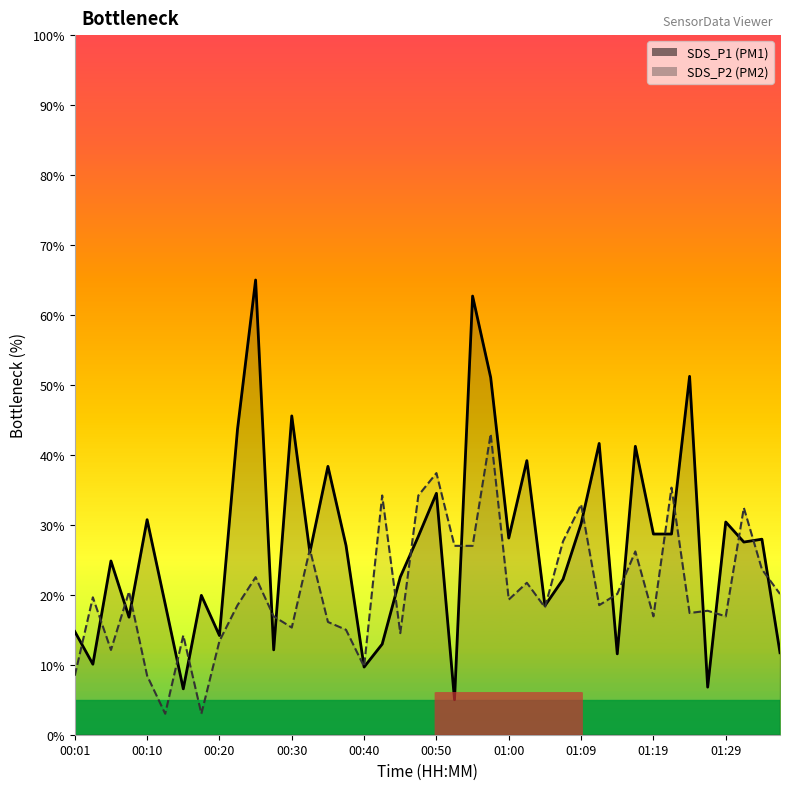

True or false: SDS_P2 and SDS_P1 intersect in this chart.

True